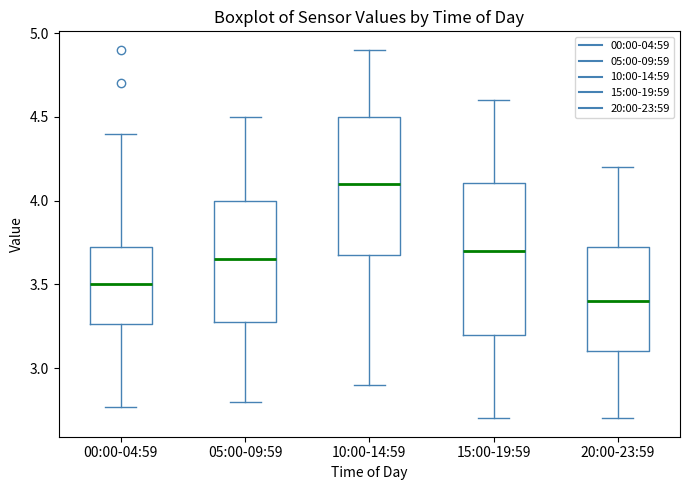

Which box is the tallest, from its lower edge to its upper edge?

15:00-19:59